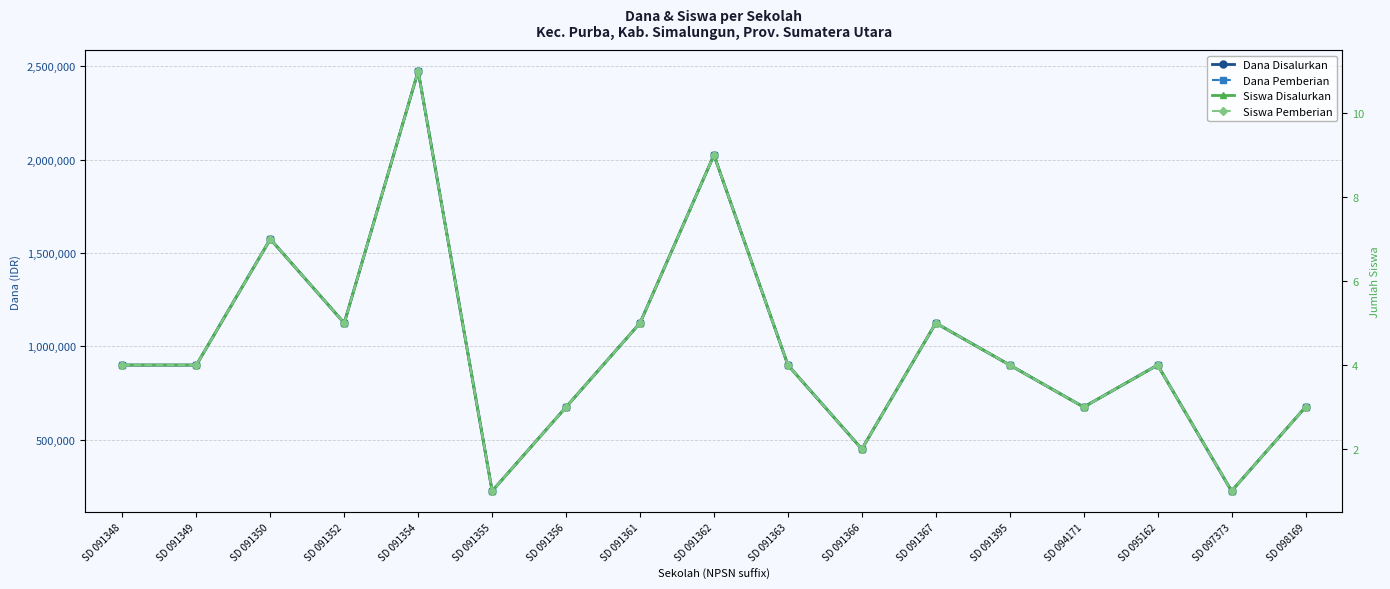

True or false: Siswa Pemberian has a value of 3 at SD 091352.

False